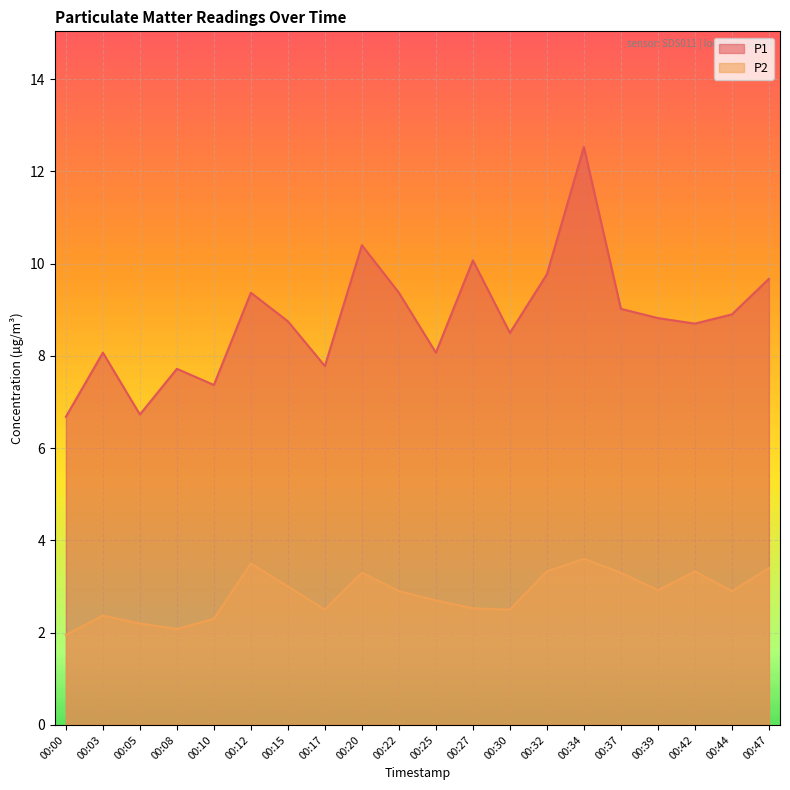

The value of P2 at 00:34 is 5.8. True or false?

False